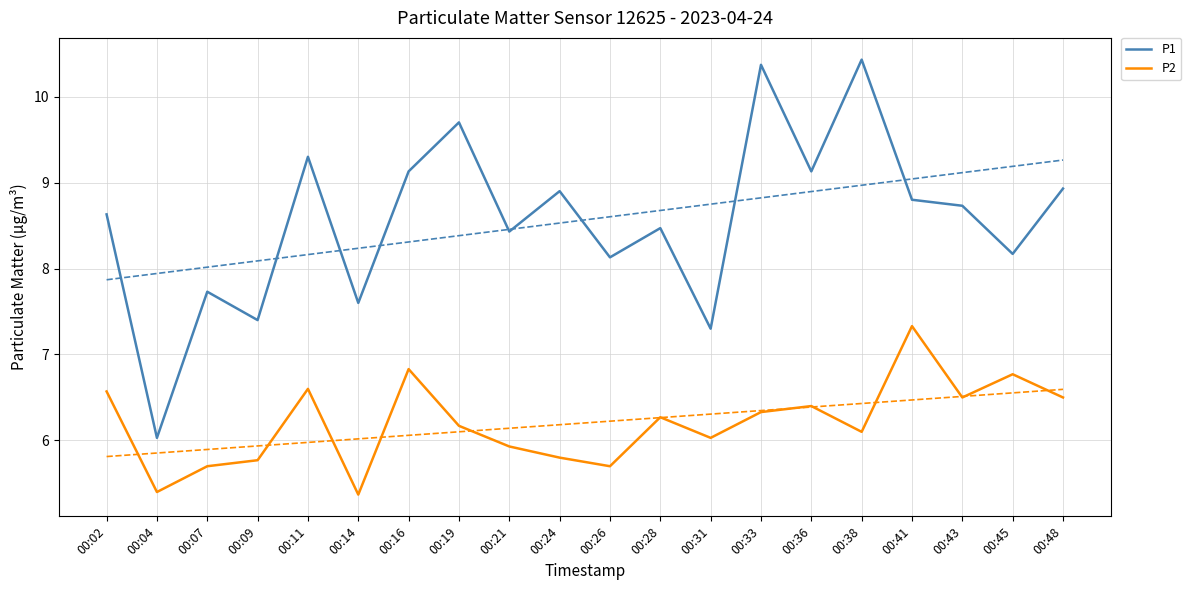

Which series has the widest spread of values?

P1